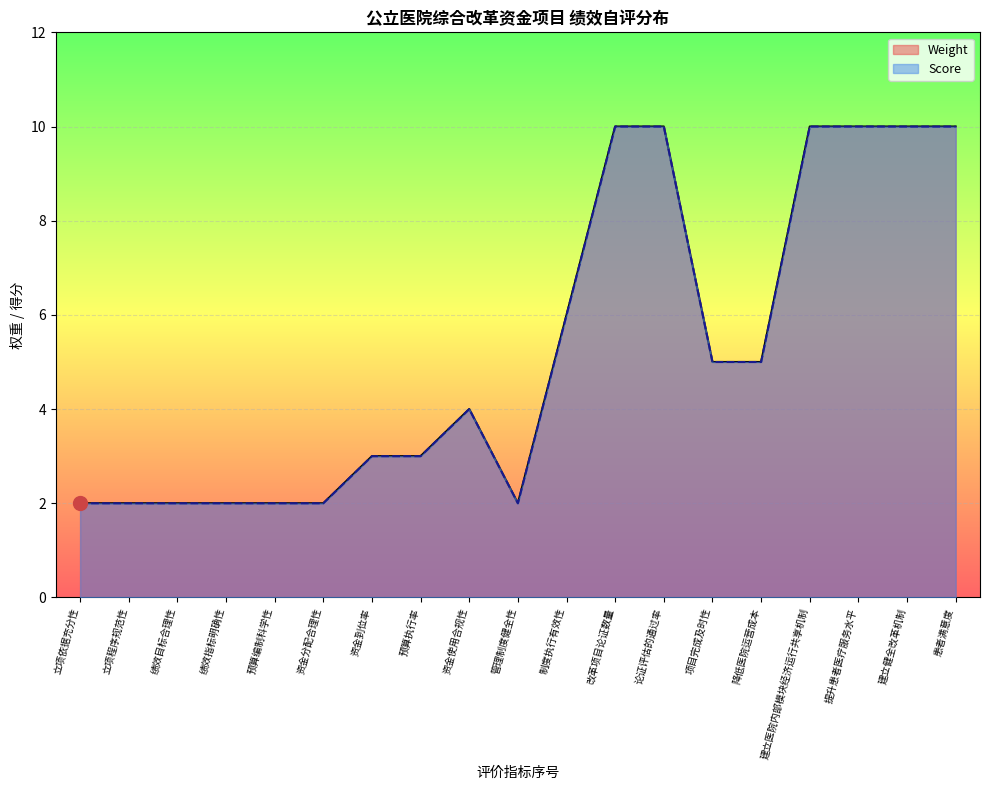

What position from the left is 论证评估的通过率?

13